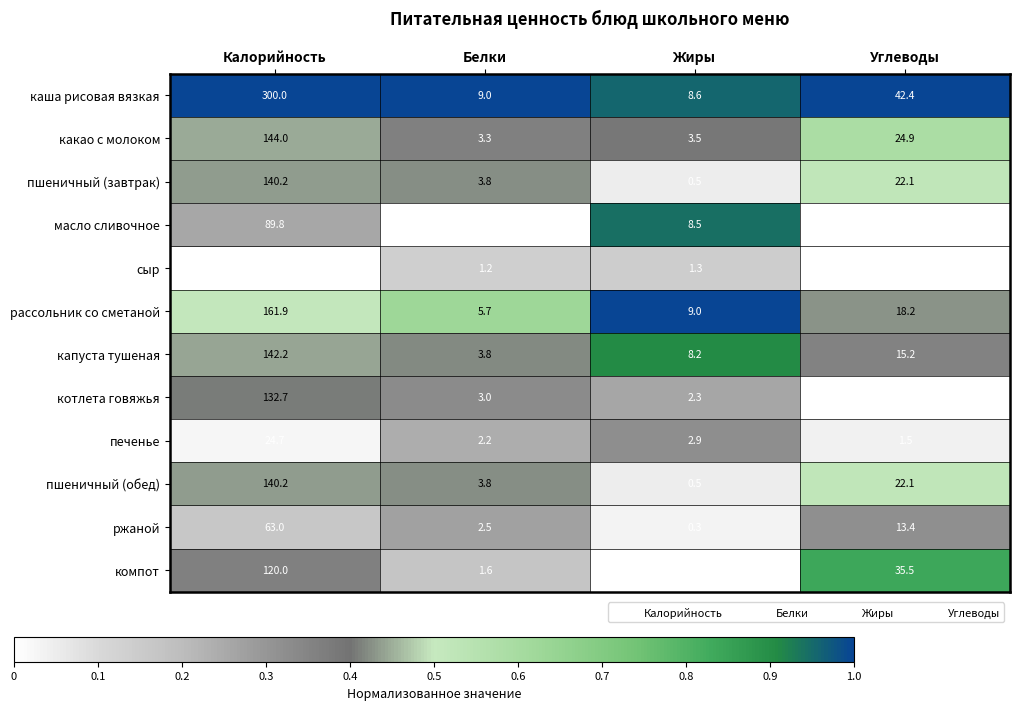

Between Калорийность and Жиры, which series saw the biggest shift?

каша рисовая вязкая